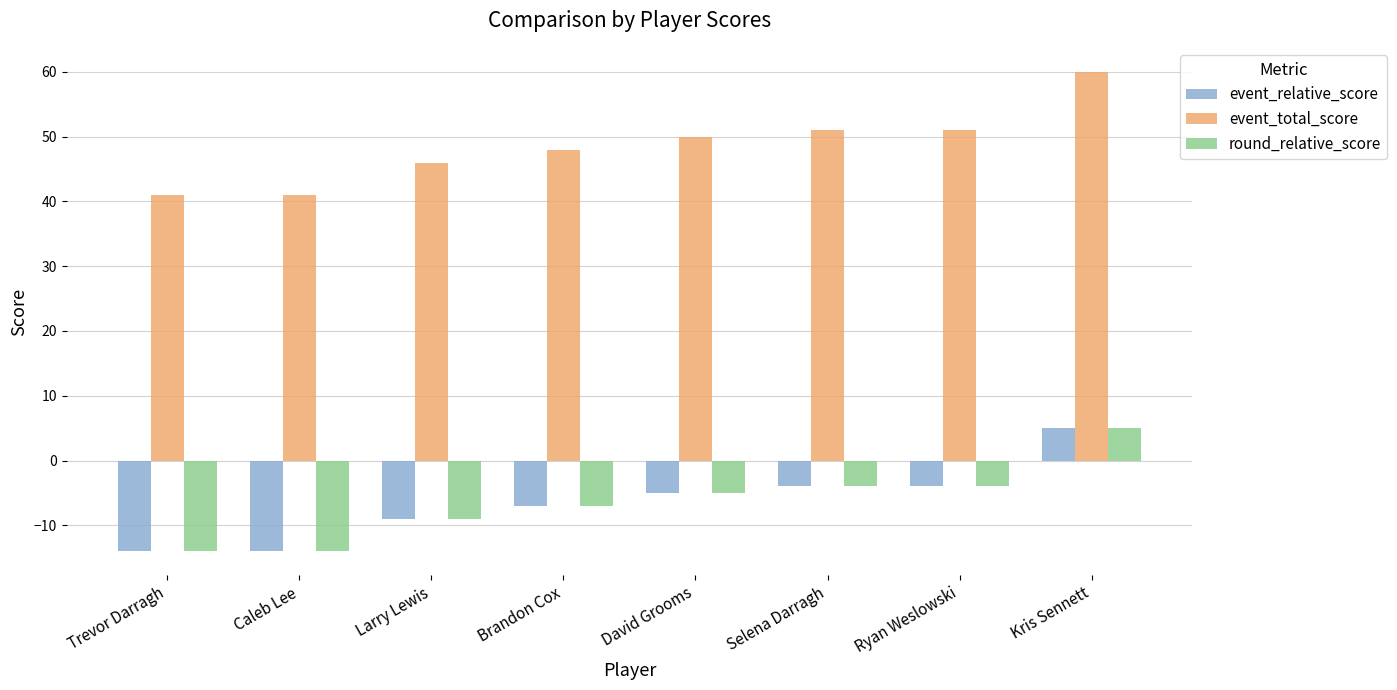

How many series are shown in this chart?

3